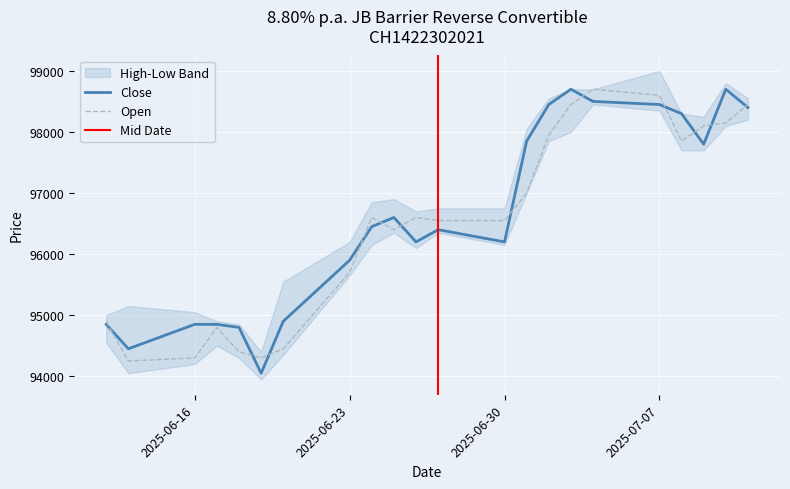

Is it true that Open equals 95700 at 2025-06-23?

True